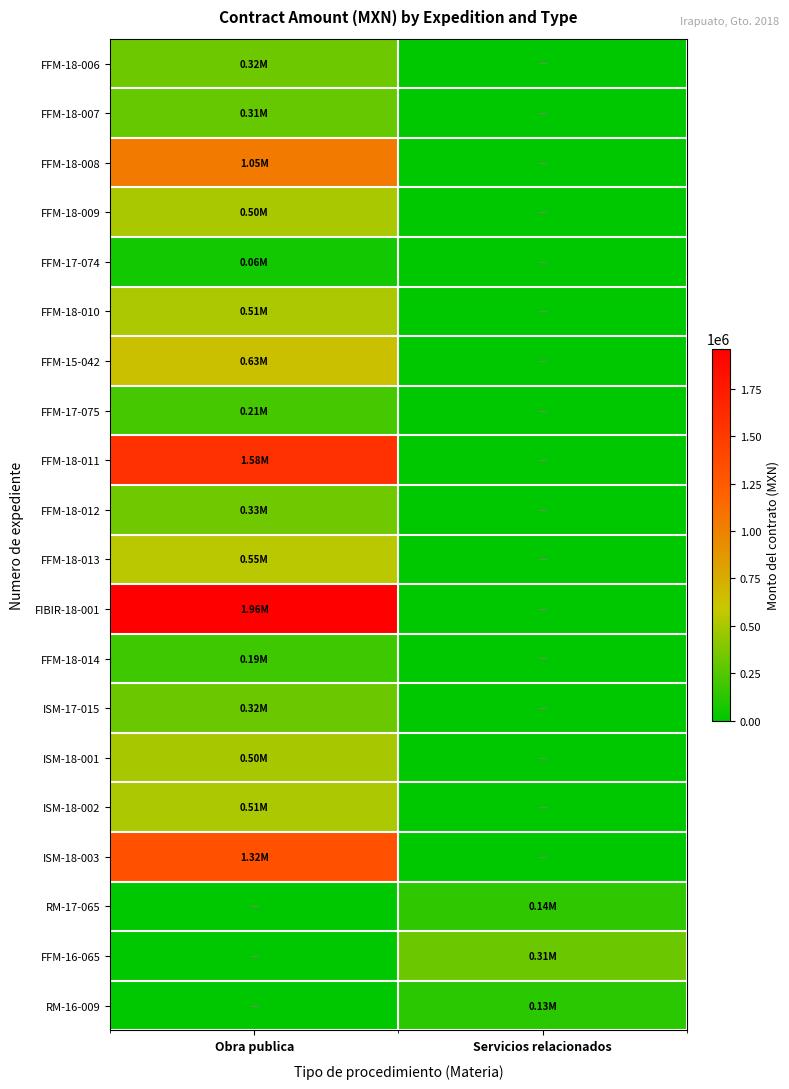

Which series has the largest total across all categories?

FIBIR-18-001